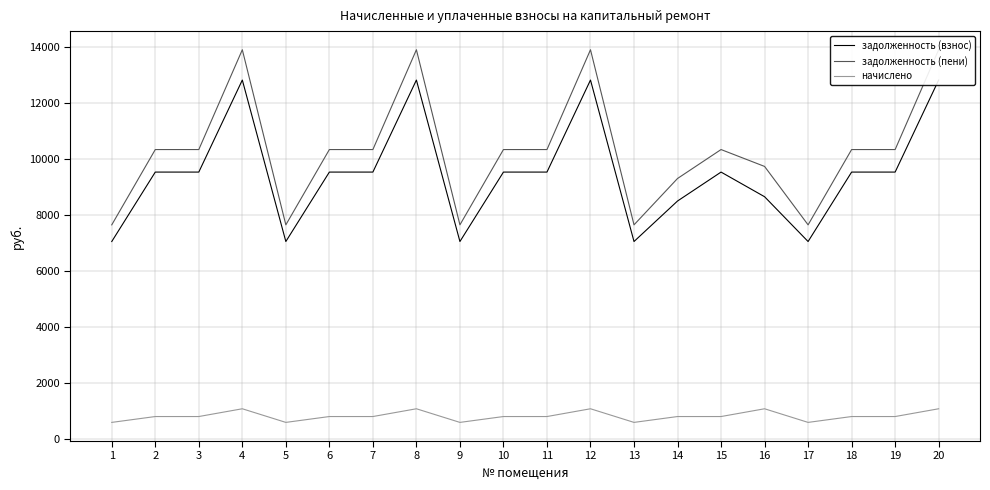

At which category is the sum across all series the highest?

4